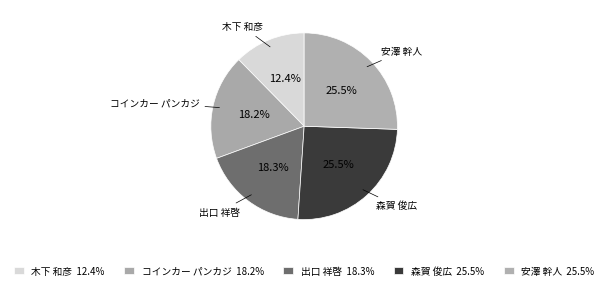

Is the sum of コインカー パンカジ and 出口 祥啓 greater than half?

No